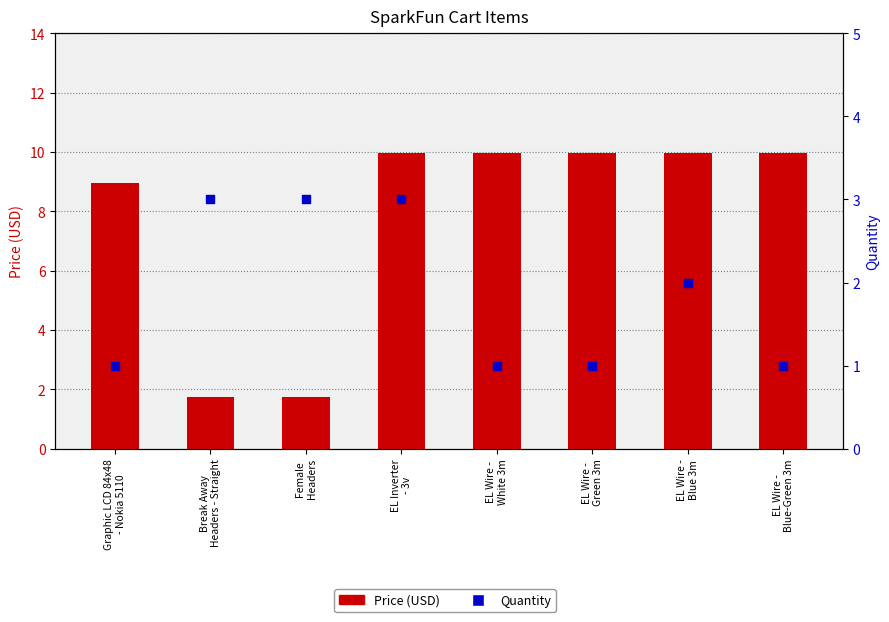

At how many categories does at least one series exceed 5?

6